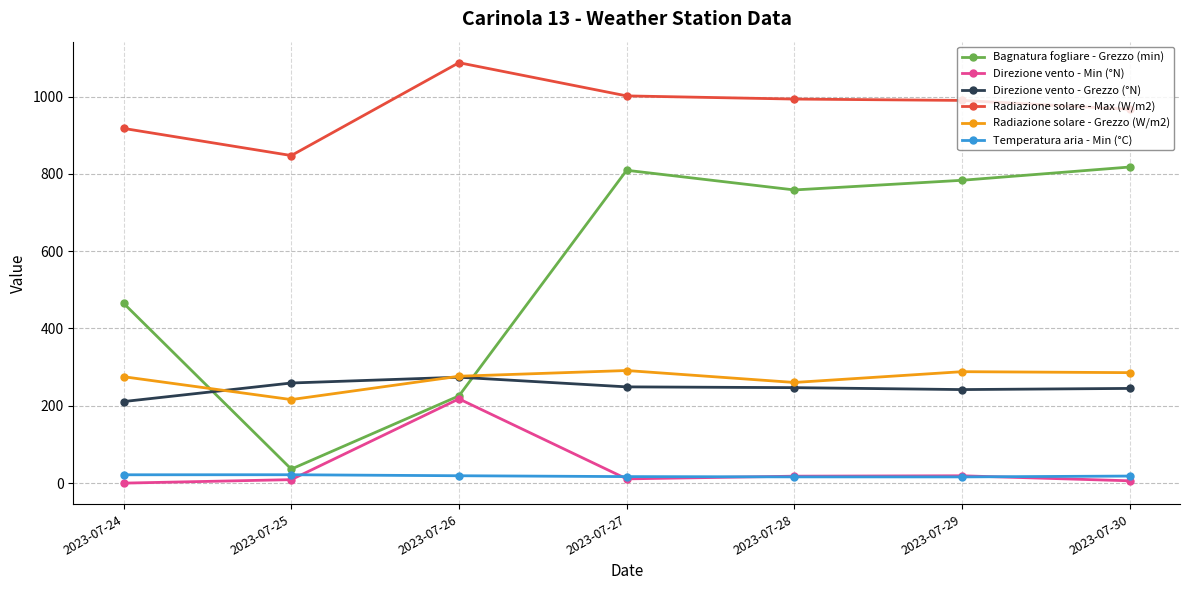

What value does the Direzione vento - Grezzo (°N) series have at 2023-07-30?

245.0